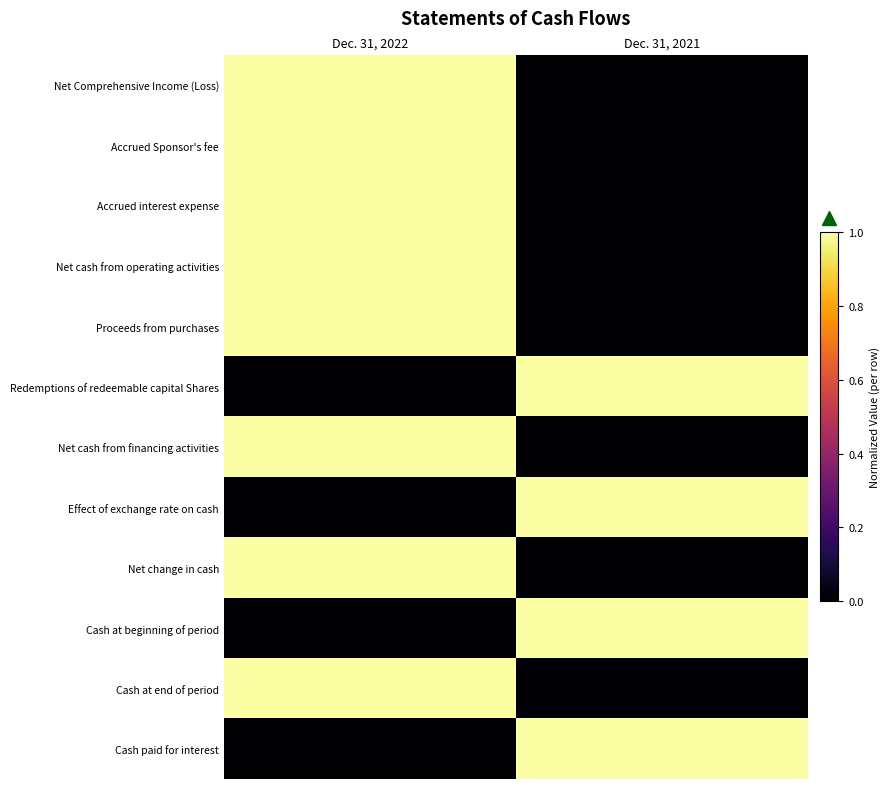

Reading left to right, transcribe all the data shown in this chart.

Net Comprehensive Income (Loss): Dec. 31, 2022=1	Dec. 31, 2021=0
Accrued Sponsor's fee: Dec. 31, 2022=1	Dec. 31, 2021=0
Accrued interest expense: Dec. 31, 2022=1	Dec. 31, 2021=0
Net cash from operating activities: Dec. 31, 2022=1	Dec. 31, 2021=0
Proceeds from purchases: Dec. 31, 2022=1	Dec. 31, 2021=0
Redemptions of redeemable capital Shares: Dec. 31, 2022=0	Dec. 31, 2021=1
Net cash from financing activities: Dec. 31, 2022=1	Dec. 31, 2021=0
Effect of exchange rate on cash: Dec. 31, 2022=0	Dec. 31, 2021=1
Net change in cash: Dec. 31, 2022=1	Dec. 31, 2021=0
Cash at beginning of period: Dec. 31, 2022=0	Dec. 31, 2021=1
Cash at end of period: Dec. 31, 2022=1	Dec. 31, 2021=0
Cash paid for interest: Dec. 31, 2022=0	Dec. 31, 2021=1